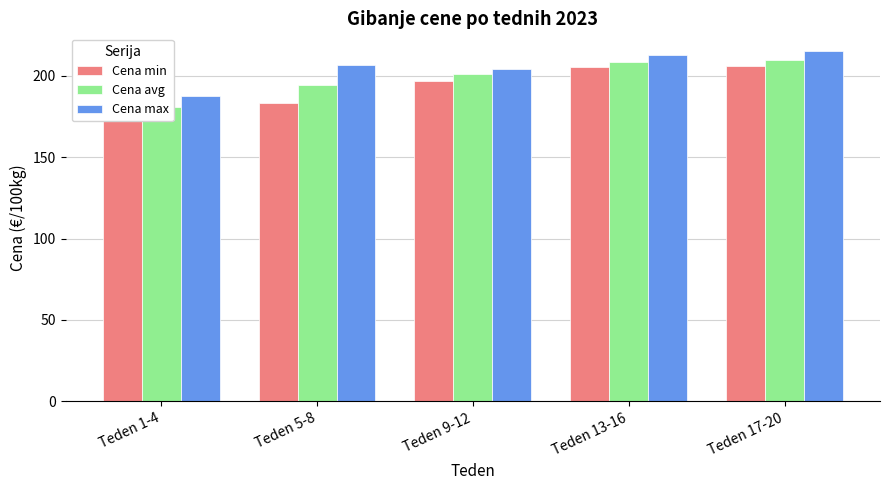

The Cena avg series shows 310.8 at Teden 13-16. True or false?

False